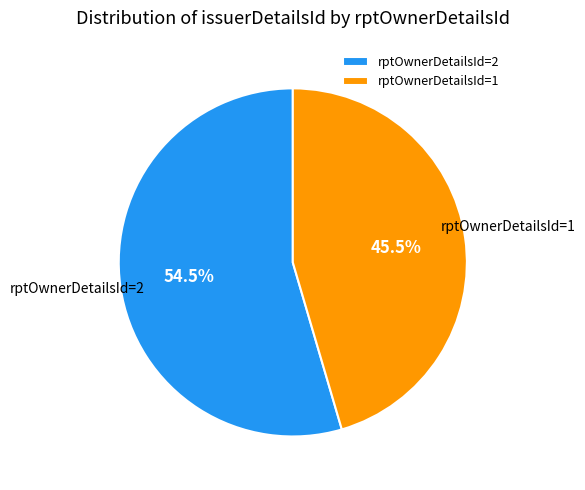

Which has a higher value, rptOwnerDetailsId=2 or rptOwnerDetailsId=1?

rptOwnerDetailsId=2